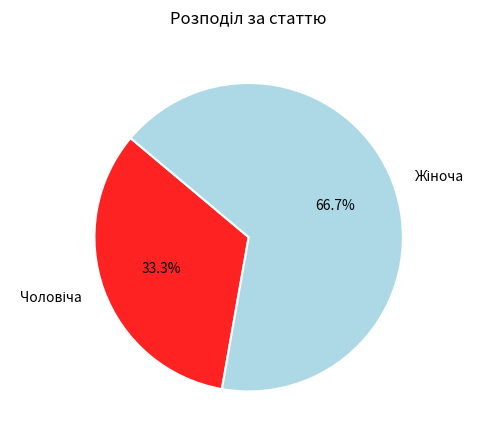

Is there any slice that represents more than half of the pie?

Yes